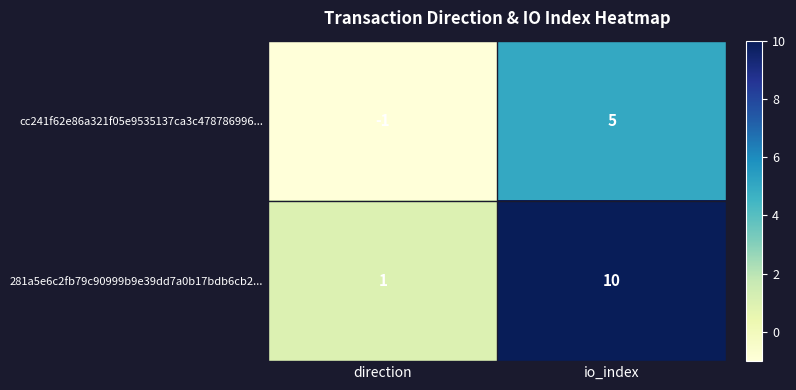

What is the difference between the maximum and minimum values in the cc241f62e86a321f05e9535137ca3c478786996... series?

6